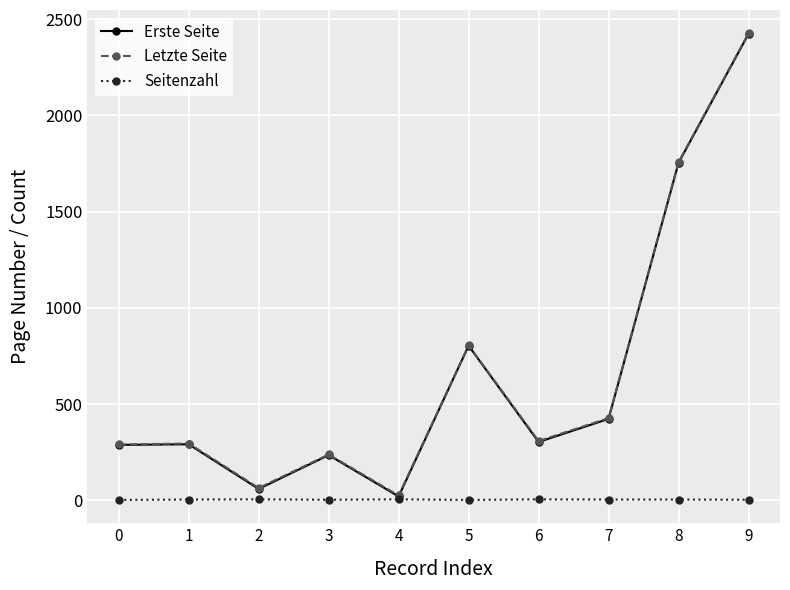

What is the value of the Letzte Seite point at the 3rd from the left?

64